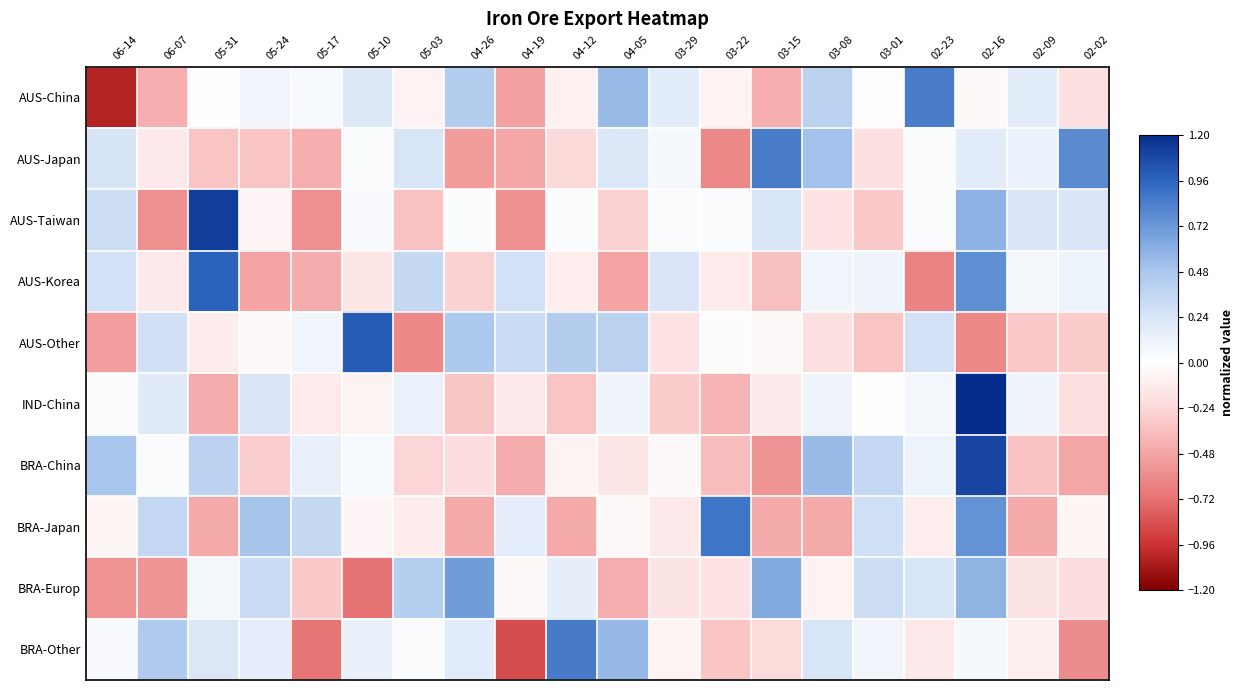

What is the minimum value shown in the chart?

-1.0